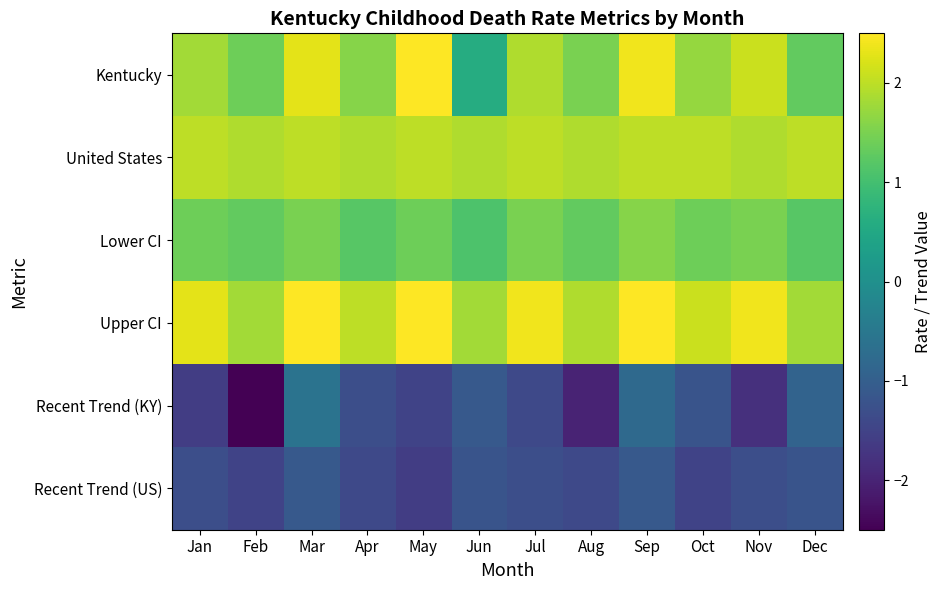

Reading left to right, what are all the values shown in this chart?

Kentucky: Jan=1.8	Feb=1.4	Mar=2.3	Apr=1.6	May=2.5	Jun=0.6	Jul=1.9	Aug=1.5	Sep=2.4	Oct=1.7	Nov=2.1	Dec=1.3
United States: Jan=2.0	Feb=1.9	Mar=2.0	Apr=1.9	May=2.0	Jun=1.9	Jul=2.0	Aug=1.9	Sep=2.0	Oct=2.0	Nov=1.9	Dec=2.0
Lower CI: Jan=1.4	Feb=1.3	Mar=1.5	Apr=1.2	May=1.4	Jun=1.1	Jul=1.5	Aug=1.3	Sep=1.6	Oct=1.4	Nov=1.5	Dec=1.2
Upper CI: Jan=2.3	Feb=1.8	Mar=2.5	Apr=2.0	May=2.6	Jun=1.8	Jul=2.4	Aug=1.9	Sep=2.5	Oct=2.1	Nov=2.4	Dec=1.8
Recent Trend (KY): Jan=-1.6	Feb=-2.5	Mar=-0.6	Apr=-1.3	May=-1.5	Jun=-1.1	Jul=-1.4	Aug=-2.0	Sep=-0.8	Oct=-1.2	Nov=-1.8	Dec=-0.9
Recent Trend (US): Jan=-1.3	Feb=-1.5	Mar=-1.1	Apr=-1.4	May=-1.6	Jun=-1.2	Jul=-1.3	Aug=-1.4	Sep=-1.1	Oct=-1.5	Nov=-1.3	Dec=-1.2